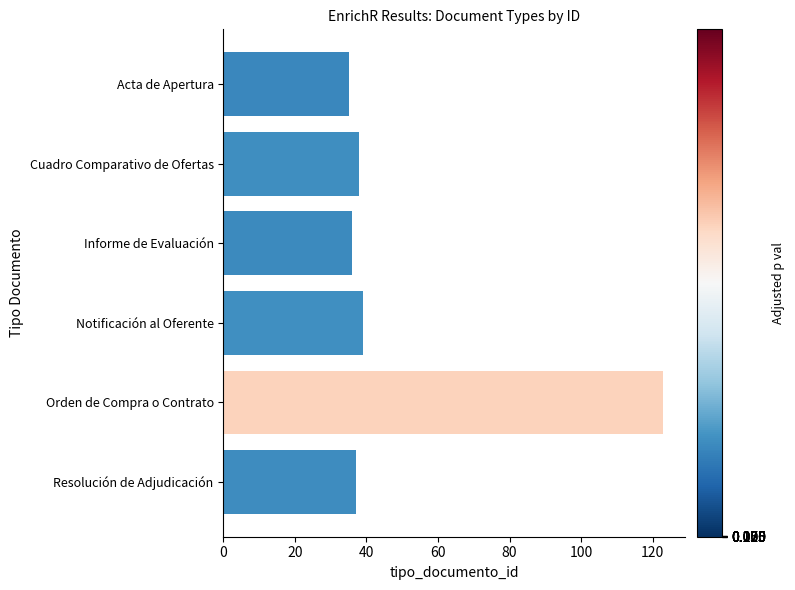

What is the change in value from Orden de Compra o Contrato to Resolución de Adjudicación?

-86